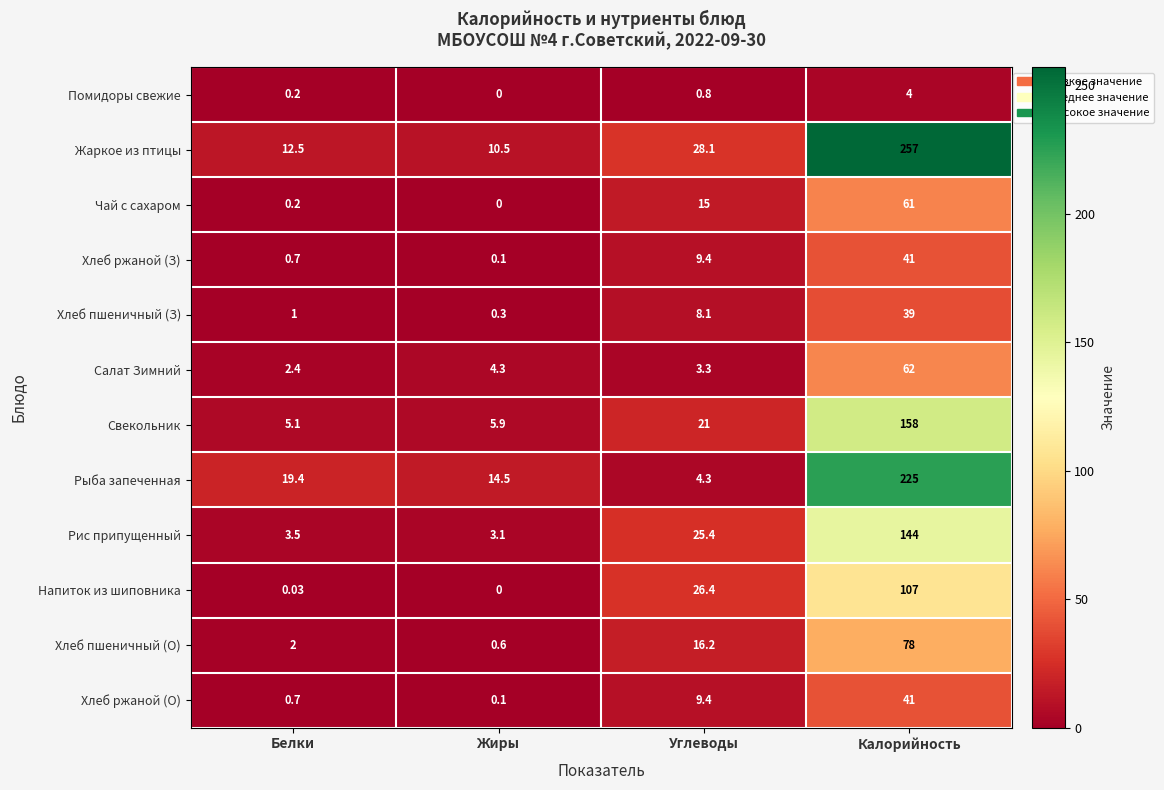

List the labels in order of Свекольник value, largest first.

Калорийность, Углеводы, Жиры, Белки